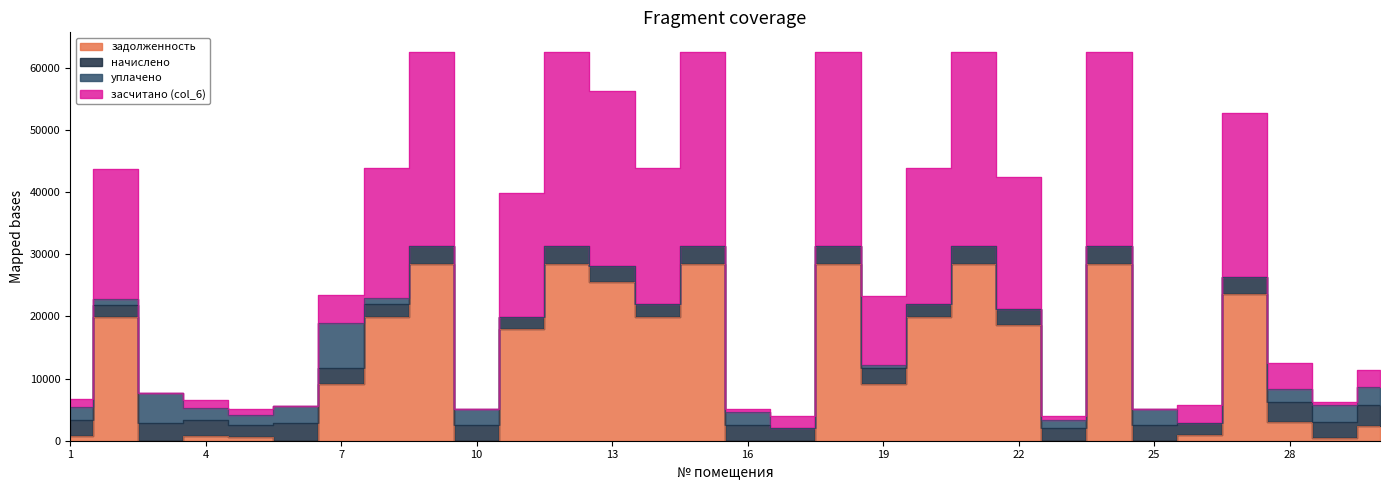

How many data points in задолженность are above 9146?

15